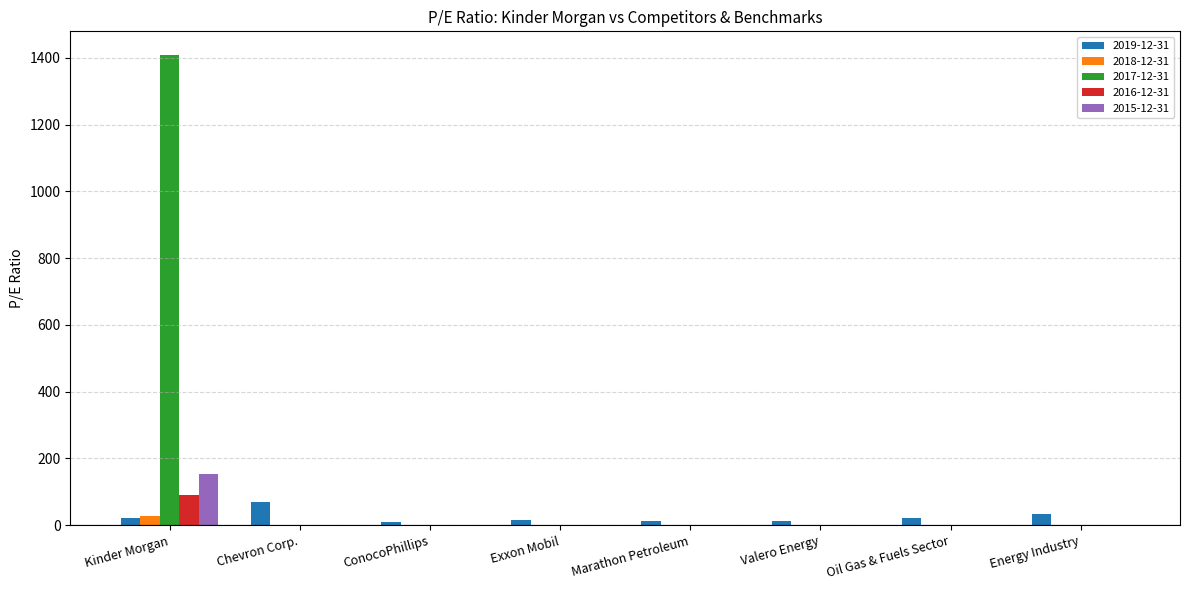

The value of 2016-12-31 at Exxon Mobil is 0.0. True or false?

True